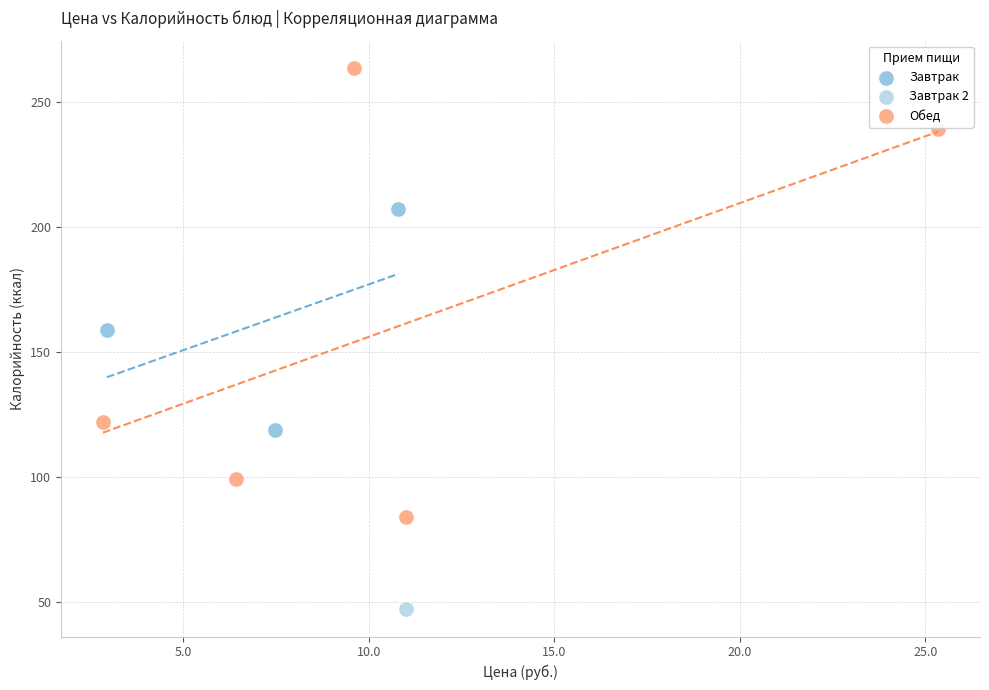

Which series contains the highest Y value?

Обед